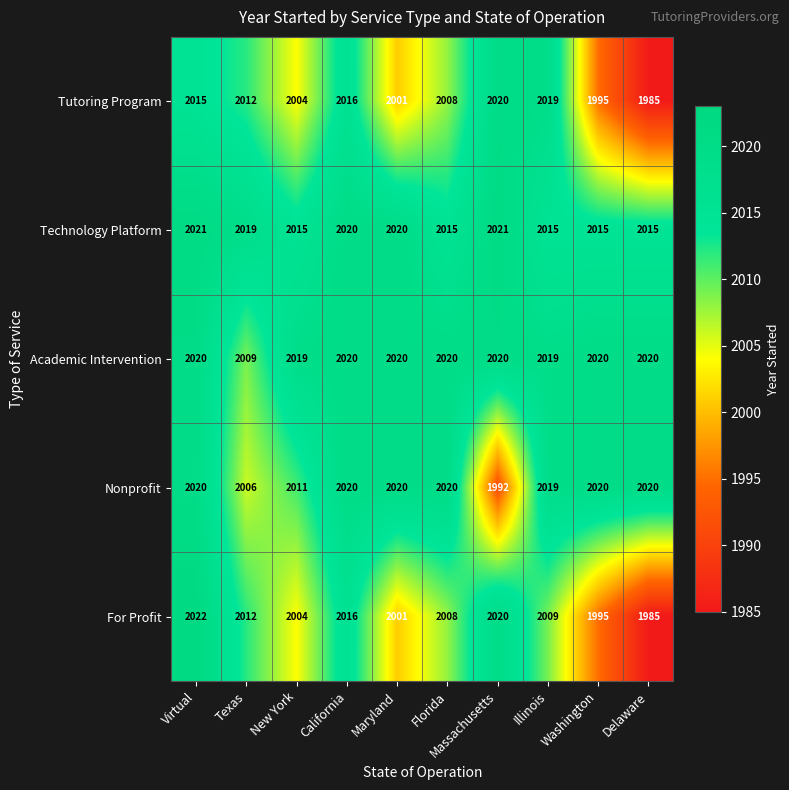

True or false: Academic Intervention has a value of 2020 at Virtual.

True